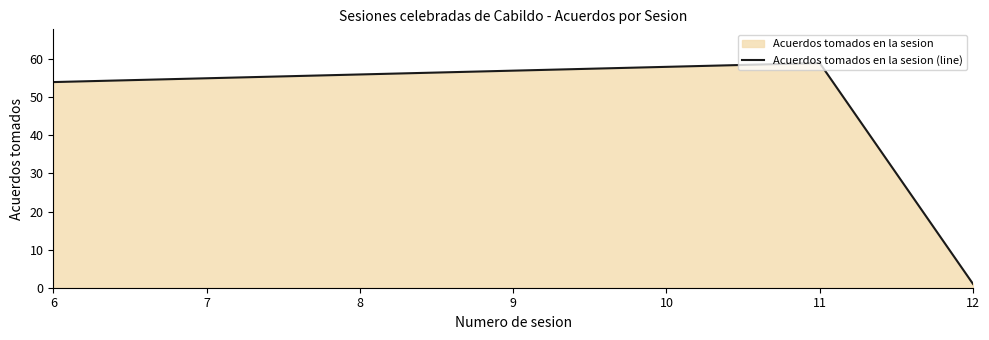

How many distinct data groups are displayed?

1